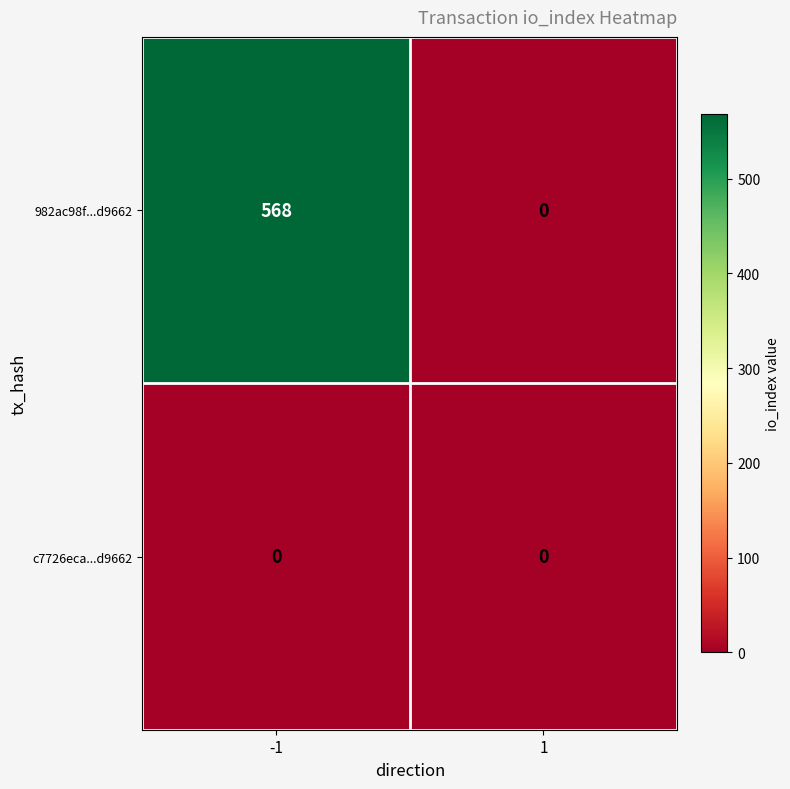

List the series in order of their peak value, highest first.

982ac98f...d9662, c7726eca...d9662